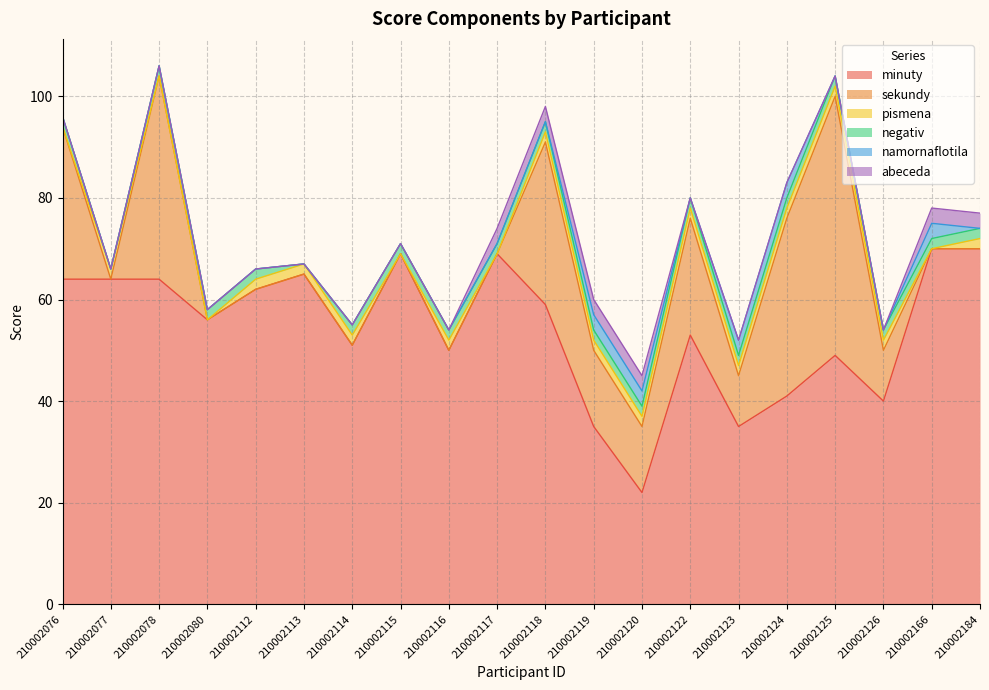

List the series in order of their peak value, highest first.

minuty, sekundy, namornaflotila, abeceda, pismena, negativ